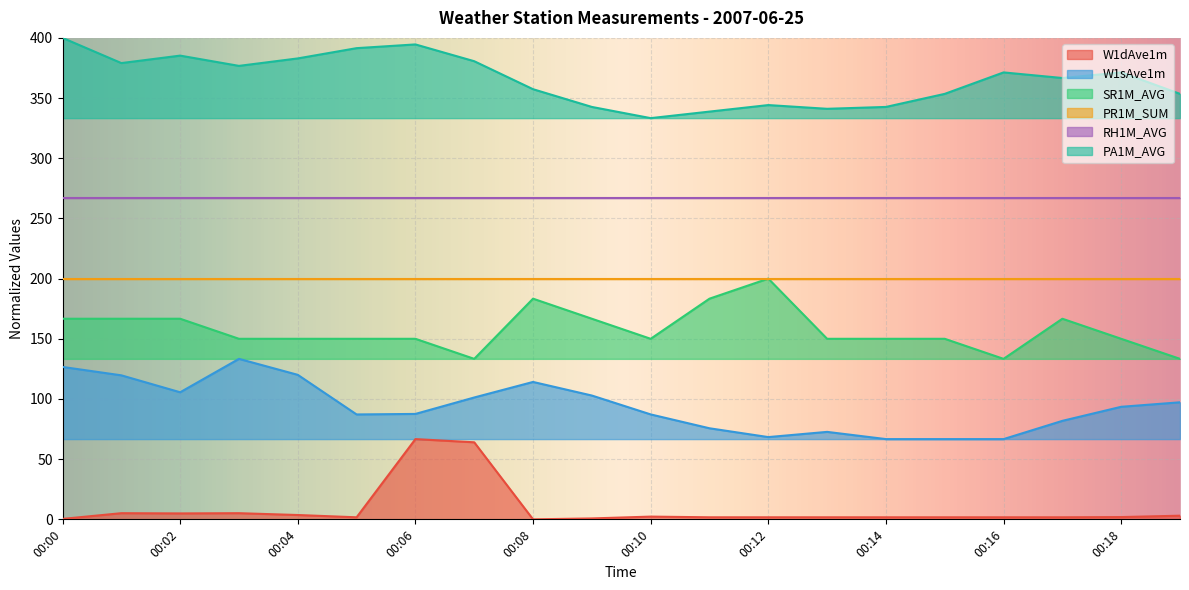

What is the spread (max minus min) of values at 00:19?

350.5